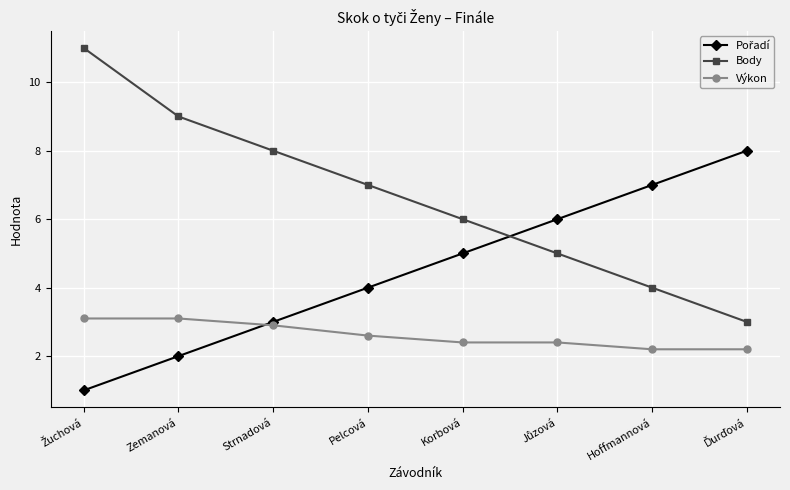

True or false: Body has a value of 4.0 at Hoffmannová.

True